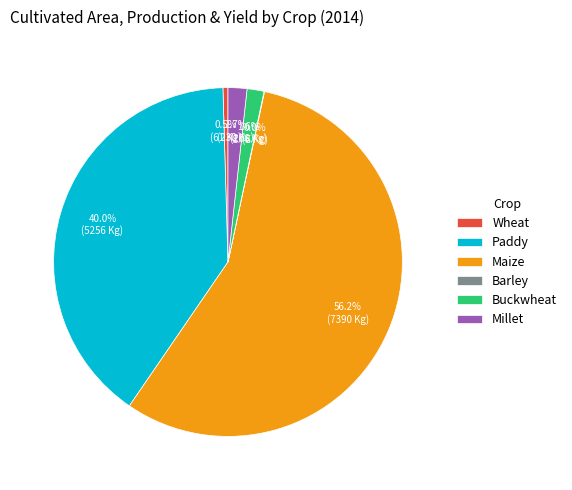

Combined, do Maize and Wheat account for over 50%?

Yes